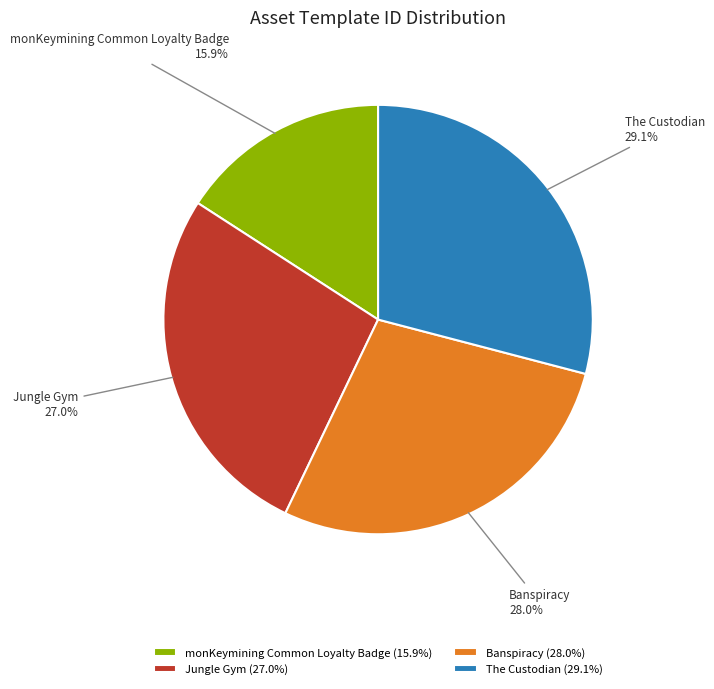

Which slice is the largest?

The Custodian